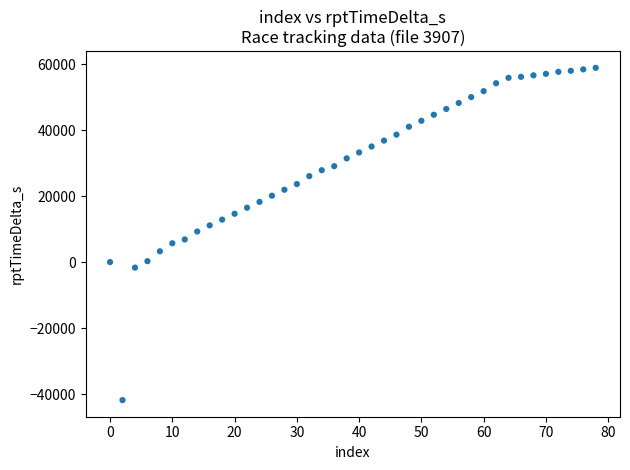

What is the range of X values (max minus min)?

78